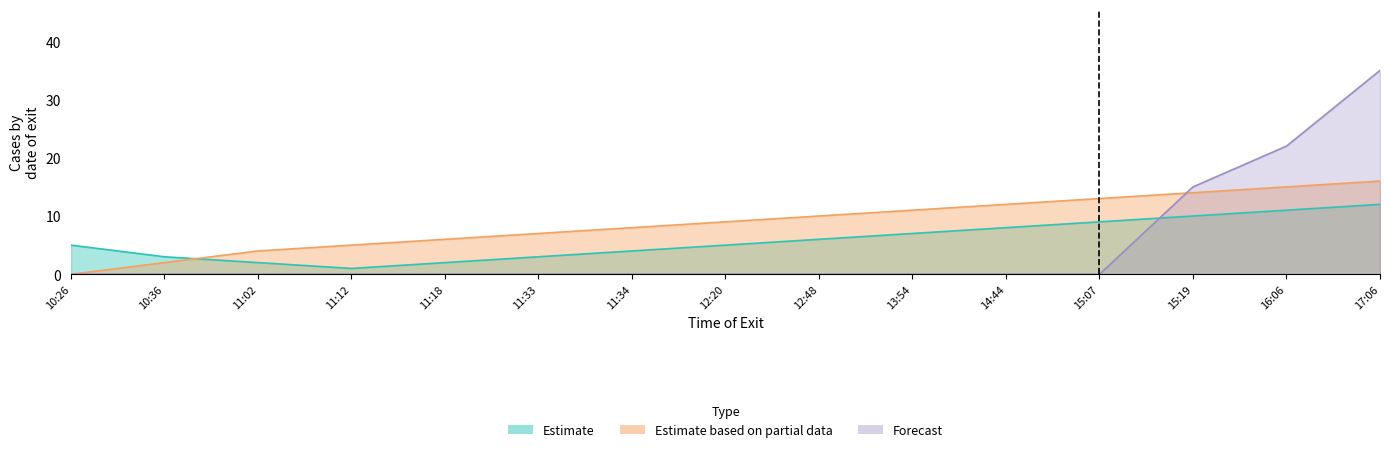

Which series has the widest spread of values?

Forecast